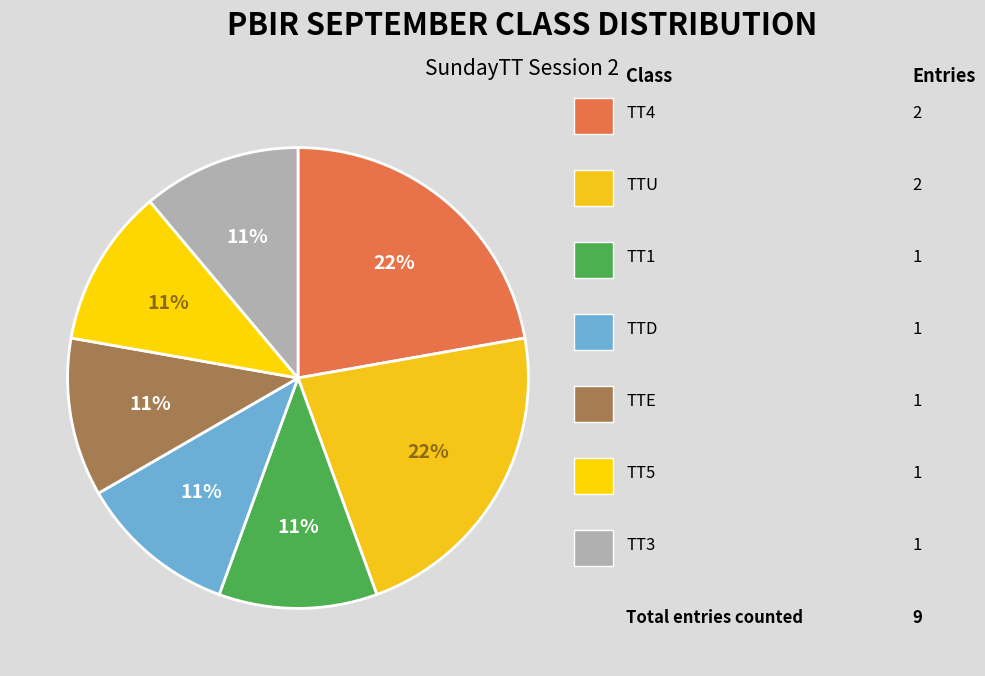

Count the number of slices in the pie.

7